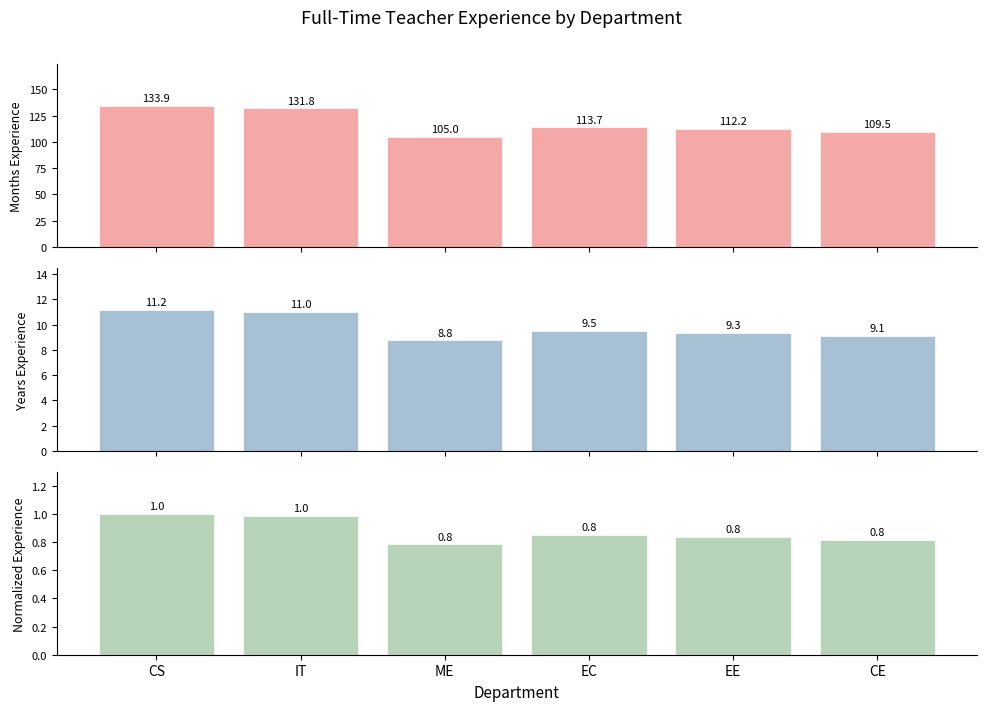

Which label corresponds to the smallest value in the chart?

ME